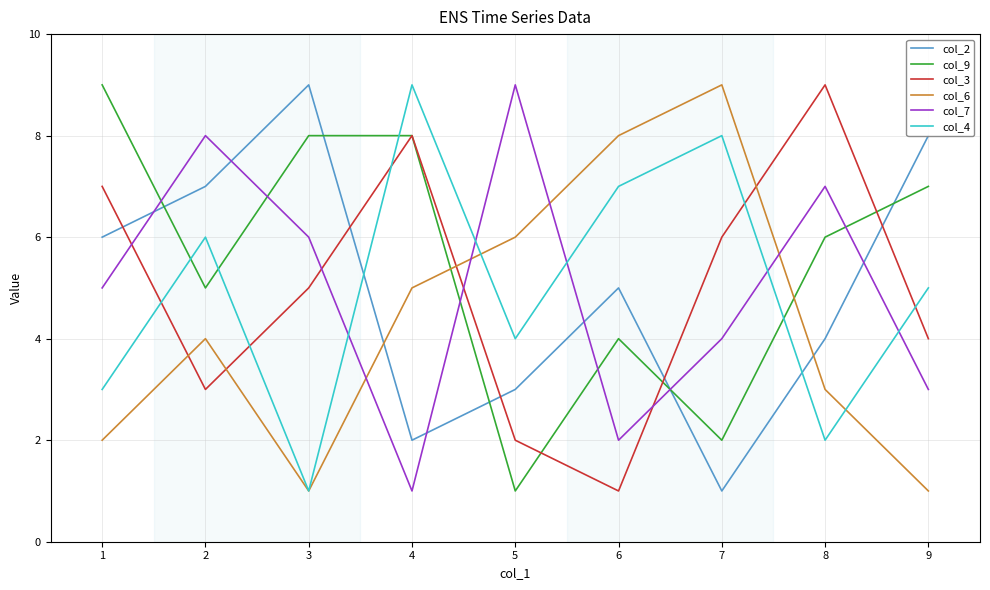

Read the col_7 value at 3.

6